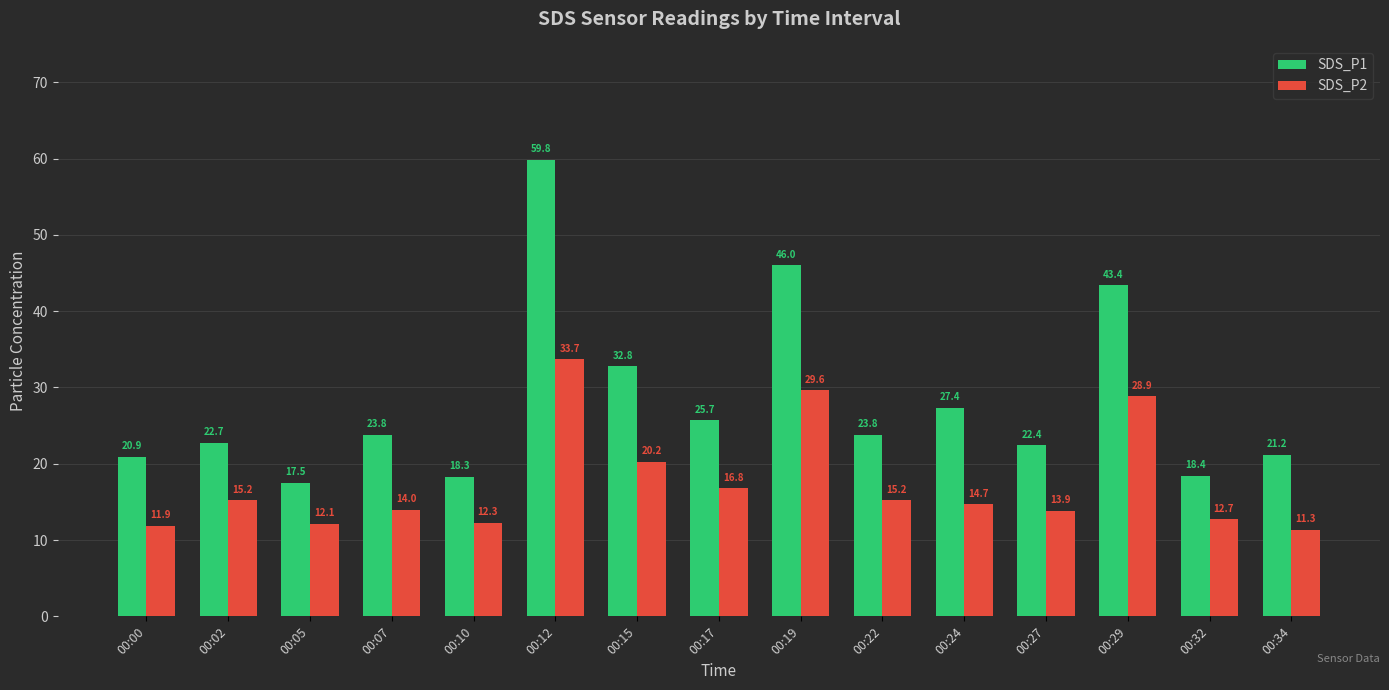

At which category does the chart reach its minimum across all series?

00:34